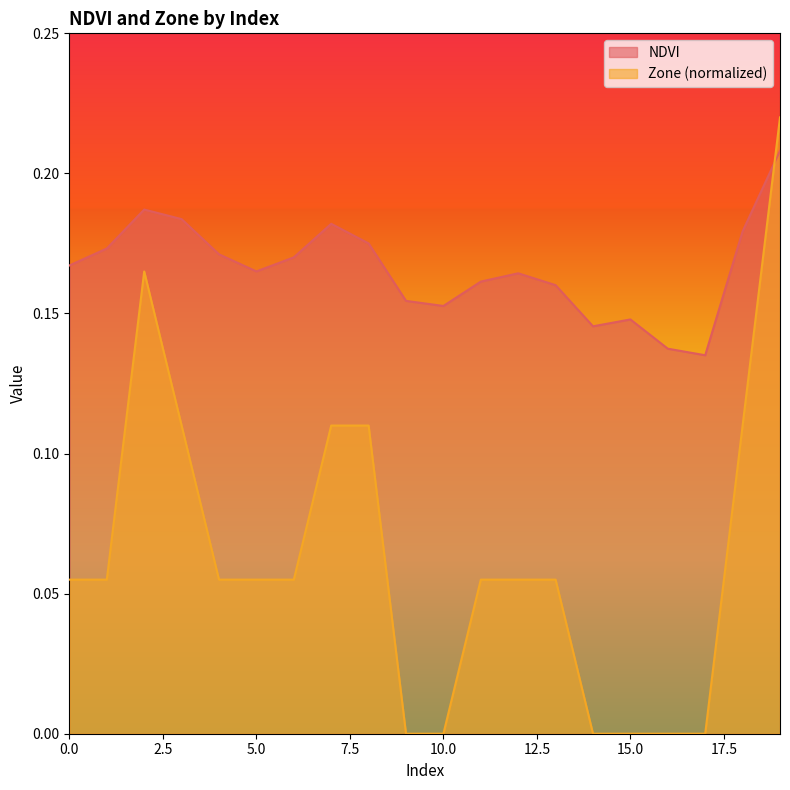

True or false: NDVI has more than 1 interior local peaks.

True